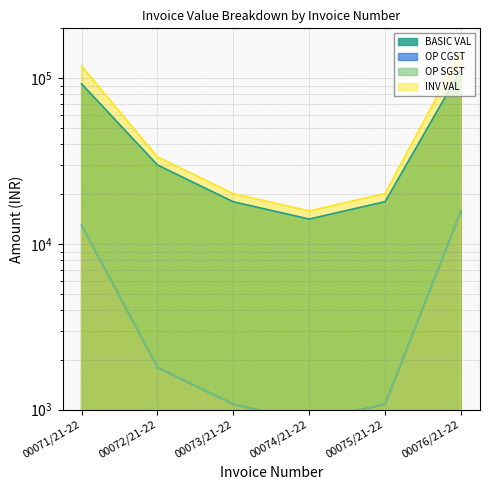

What is the average value of the OP SGST series?

5585.6